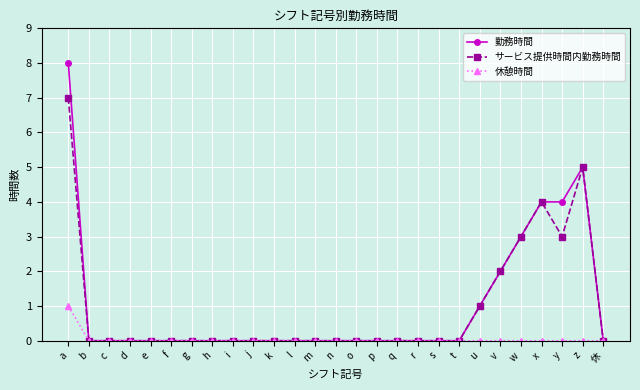

What position from the left is f?

6